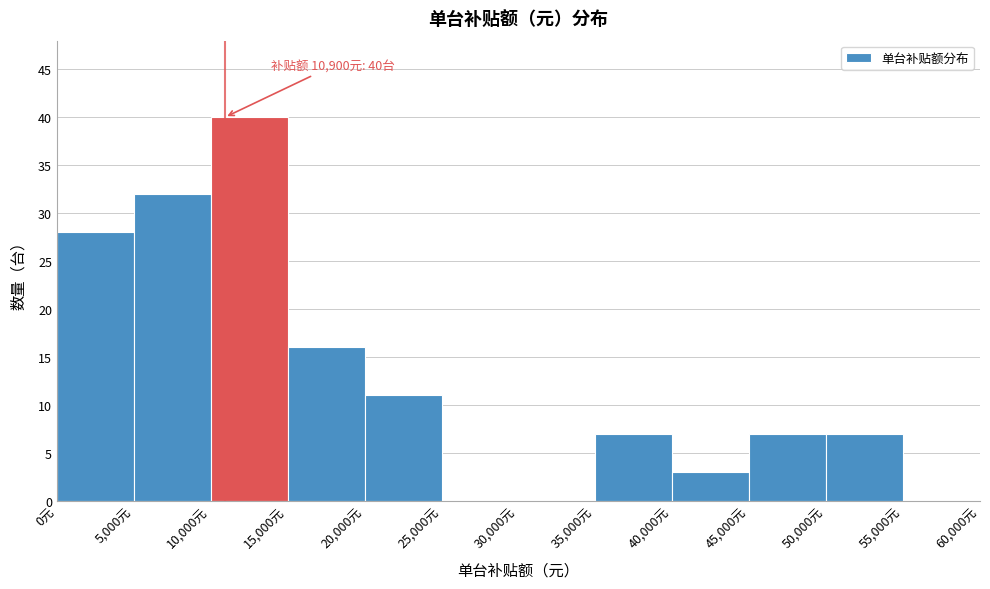

Which range on the x-axis has the tallest bar?

10000 to 15000